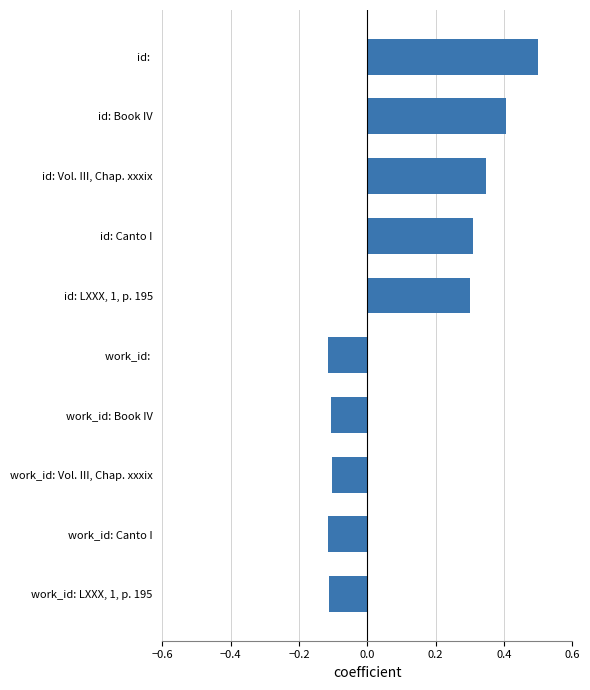

List the labels in order of value, smallest first.

work_id: Canto I, work_id: , work_id: LXXX, 1, p. 195, work_id: Book IV, work_id: Vol. III, Chap. xxxix, id: LXXX, 1, p. 195, id: Canto I, id: Vol. III, Chap. xxxix, id: Book IV, id: 